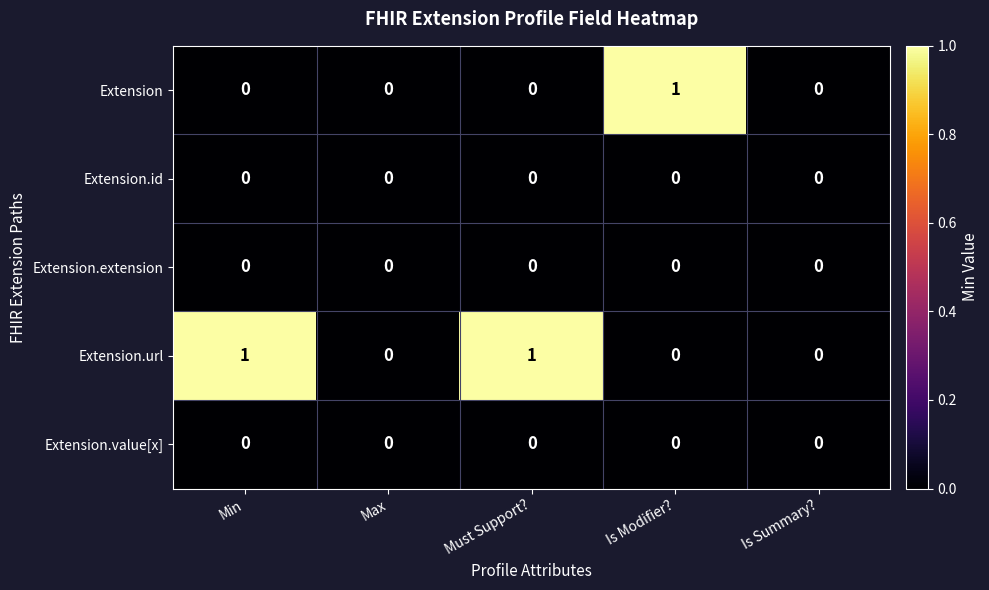

Which series has the largest total across all categories?

Extension.url